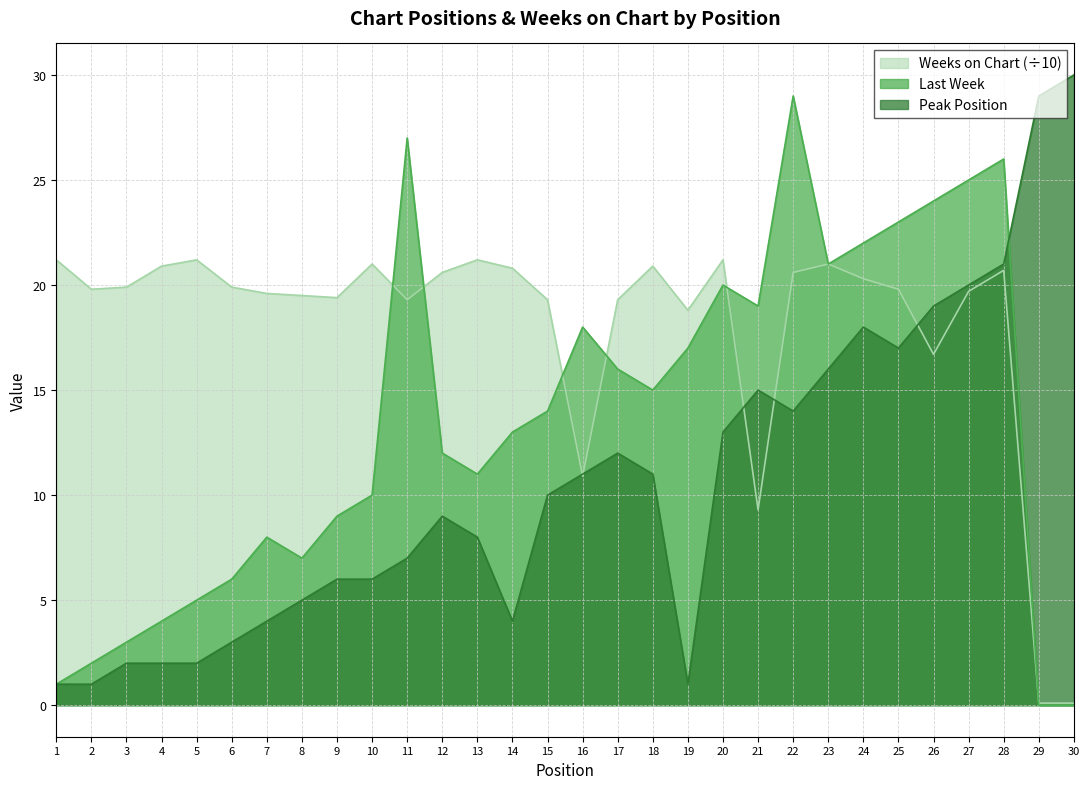

Does the chart have visible grid lines?

Yes